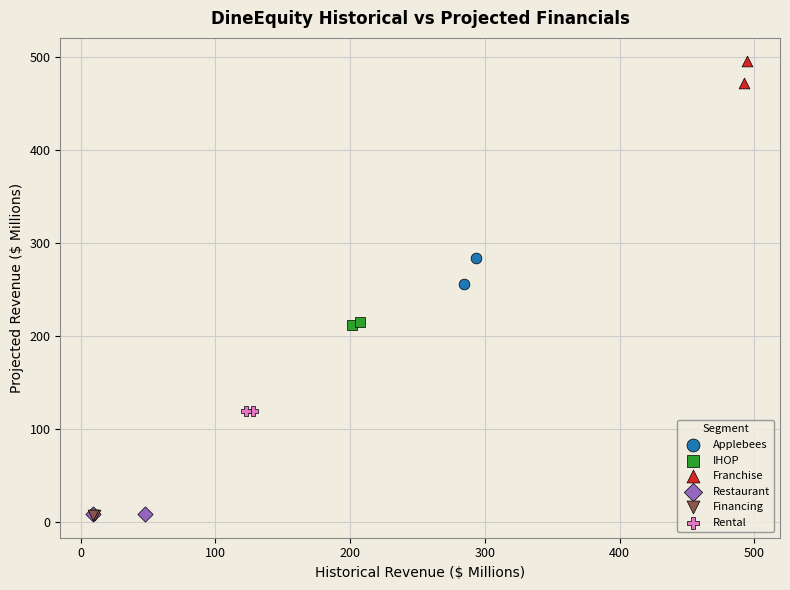

What are all the series names shown in the legend?

Applebees, IHOP, Franchise, Restaurant, Financing, Rental